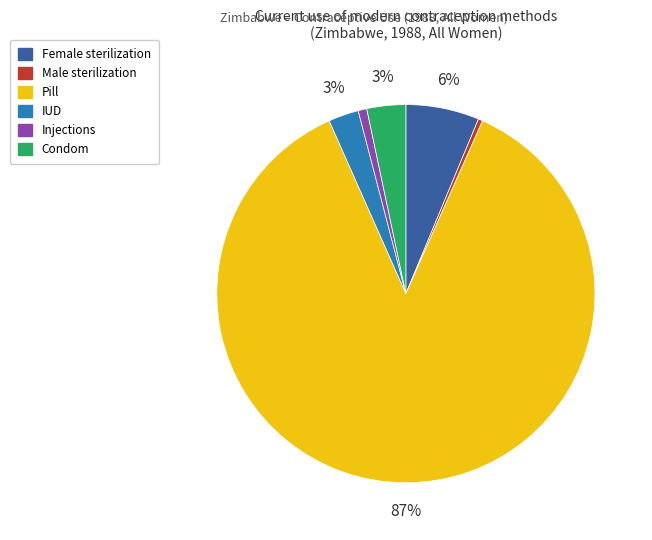

Count the number of slices in the pie.

6